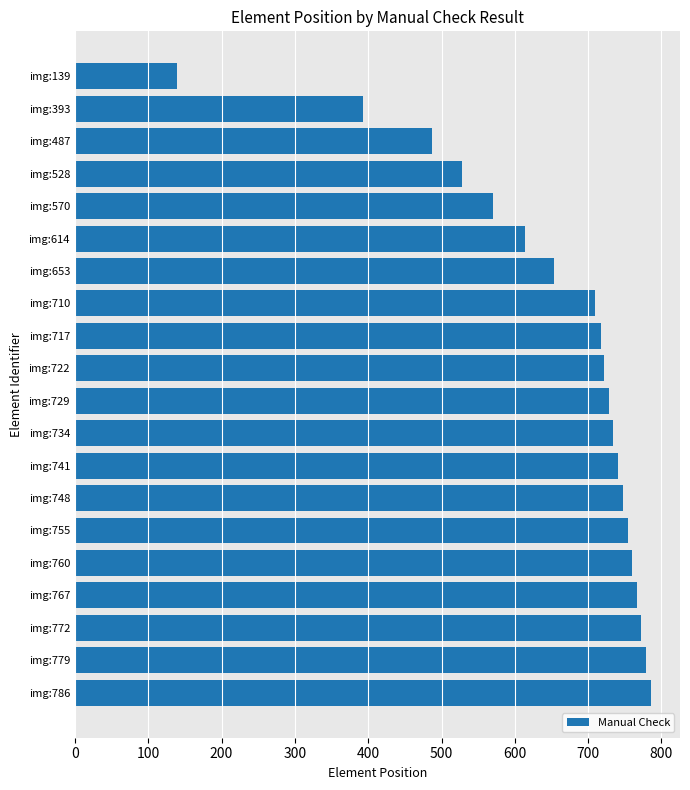

How many bars are there in total?

20